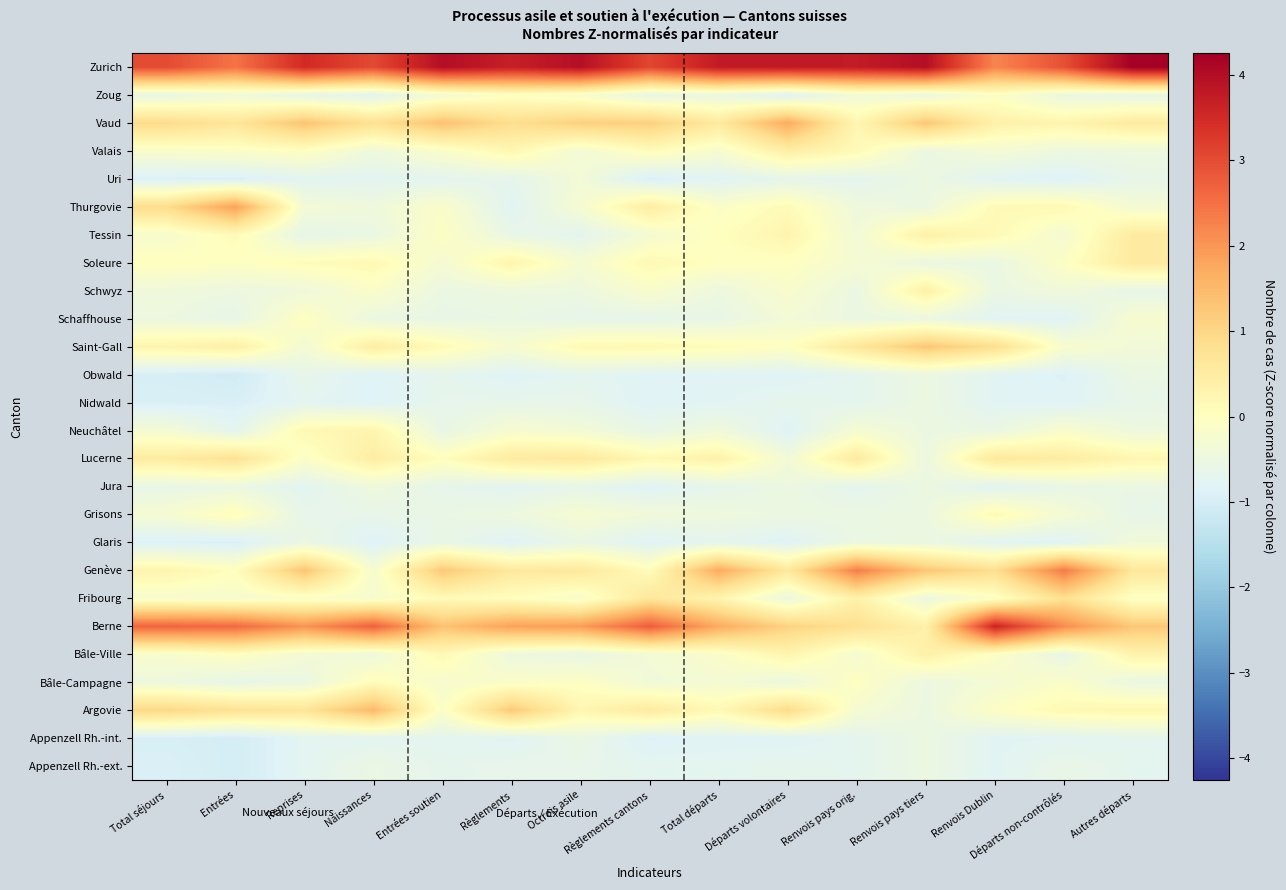

What is the maximum value shown in the chart?

4.3